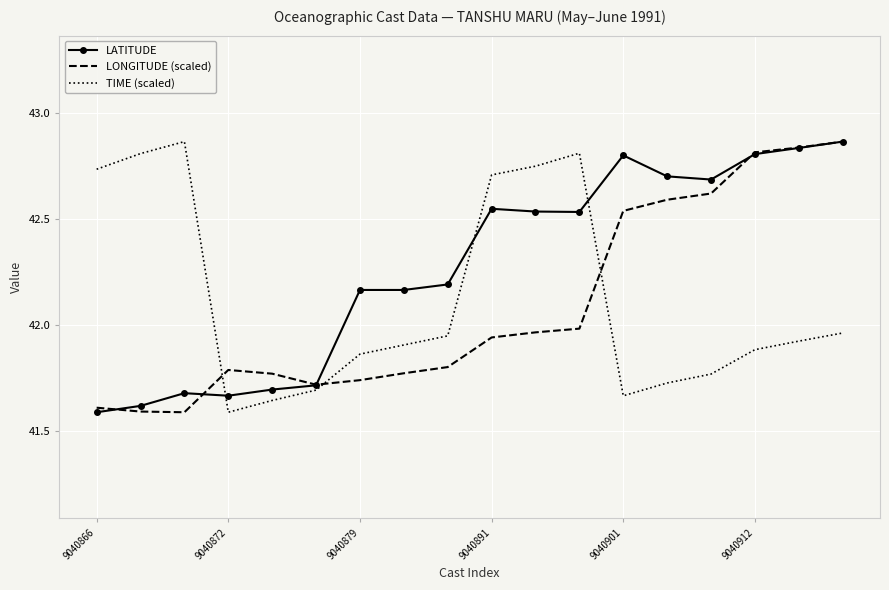

Which series has the largest total across all categories?

LATITUDE